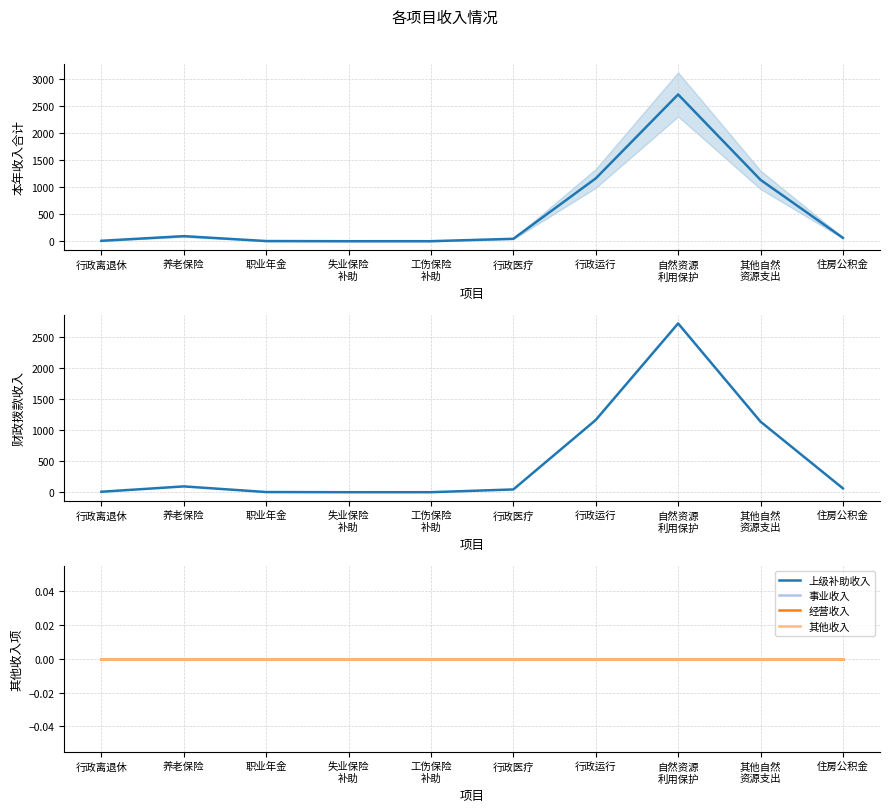

The value of 上级补助收入 at 失业保险
补助 is 0.0. True or false?

True